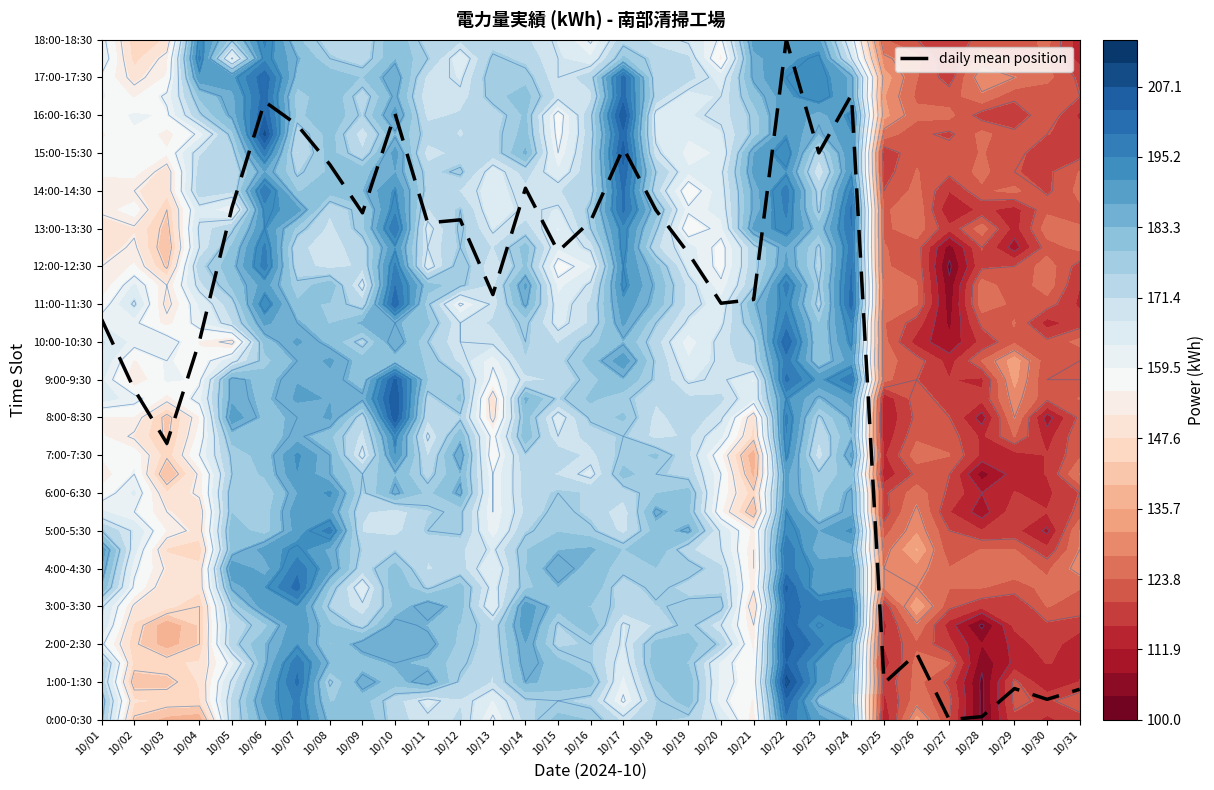

Count the number of values greater than 24.

17